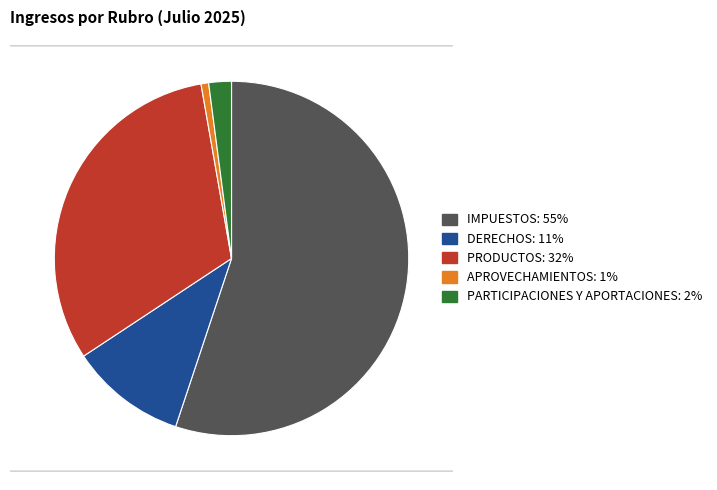

Is there a majority slice in this chart?

Yes